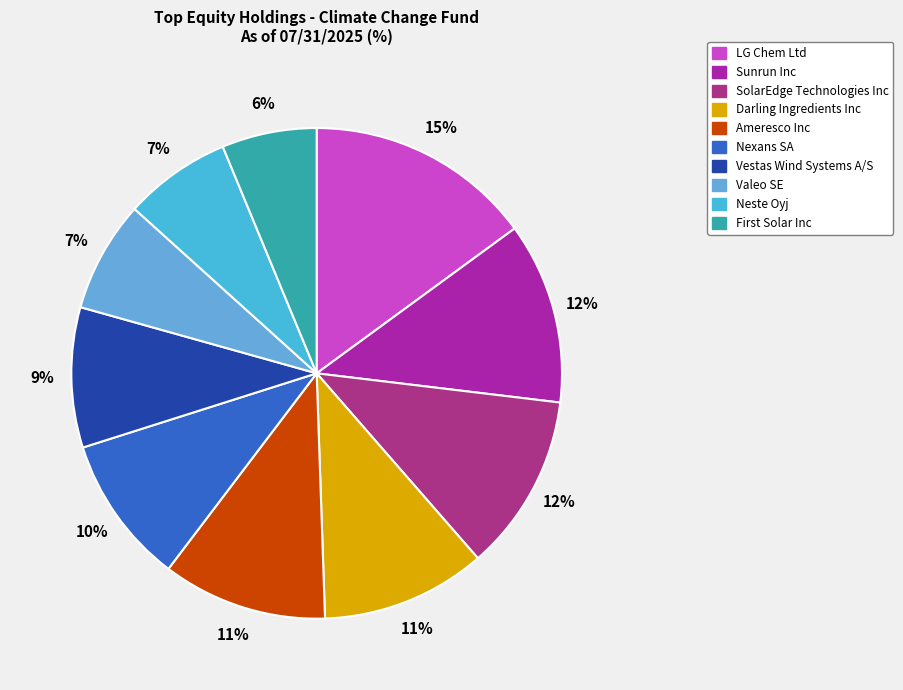

True or false: Neste Oyj accounts for 21% of the total.

False